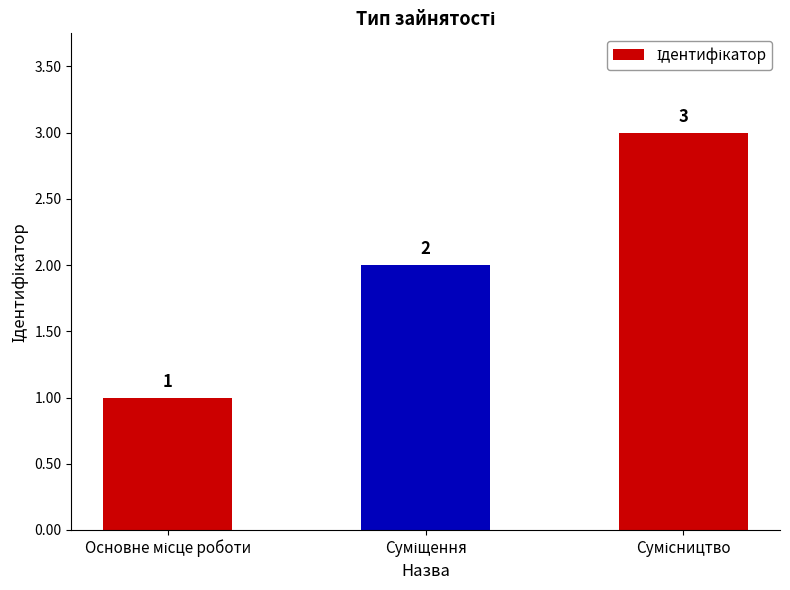

What is the maximum value shown in the chart?

3